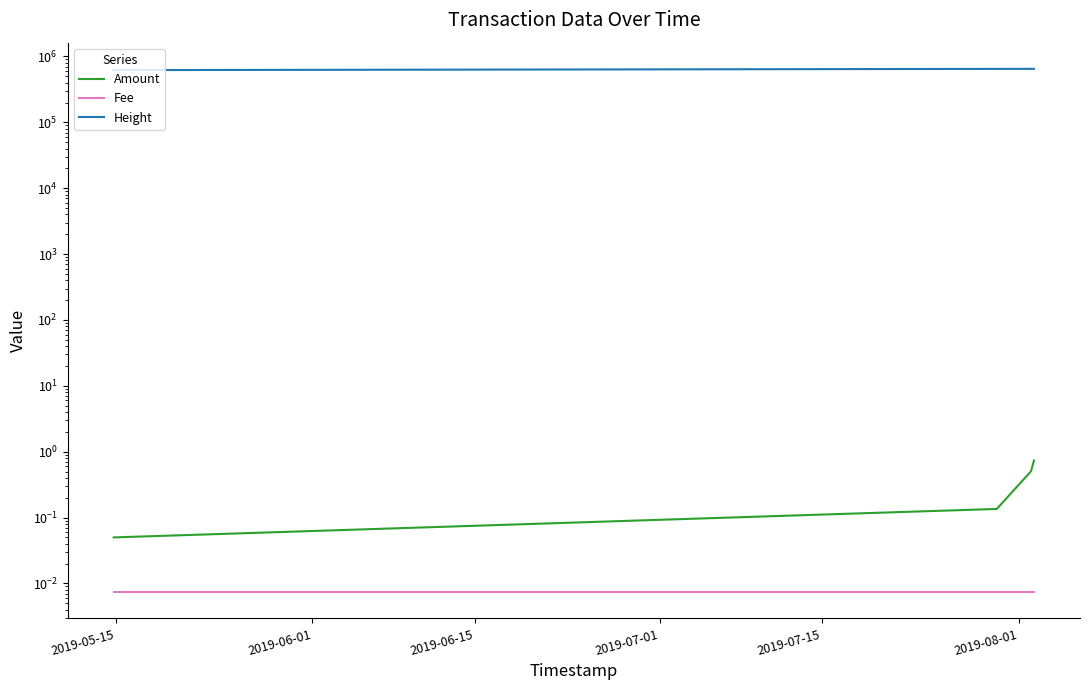

True or false: Height and Fee intersect in this chart.

False